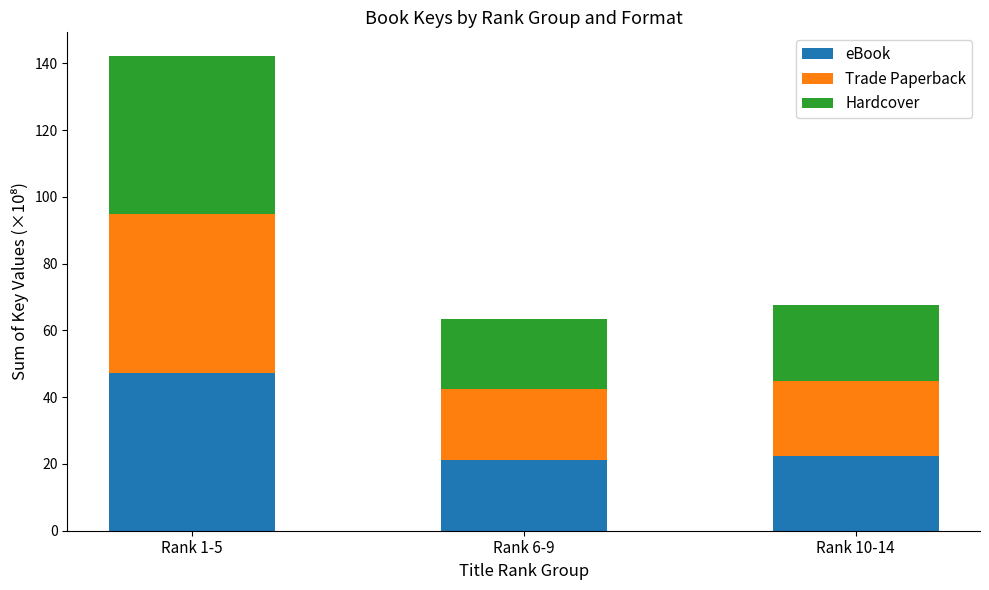

What is the sum of the eBook values at Rank 6-9 and Rank 10-14?

43.7